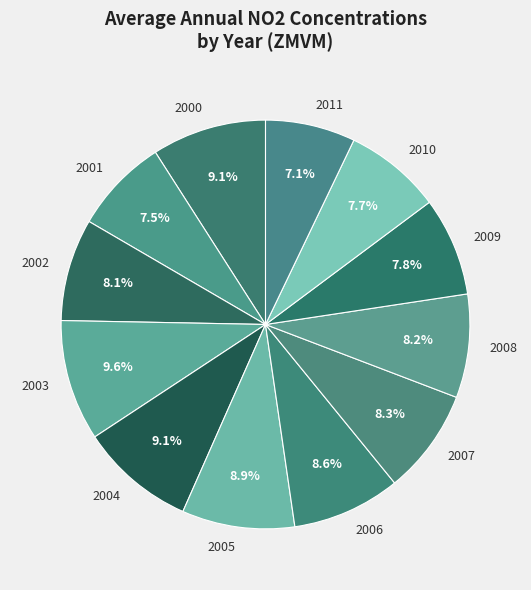

How much of the chart is everything except 2007?

91.7%